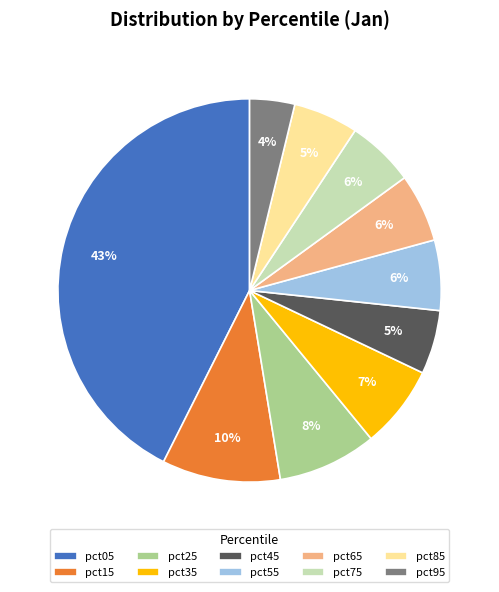

Does any single category account for the majority?

No